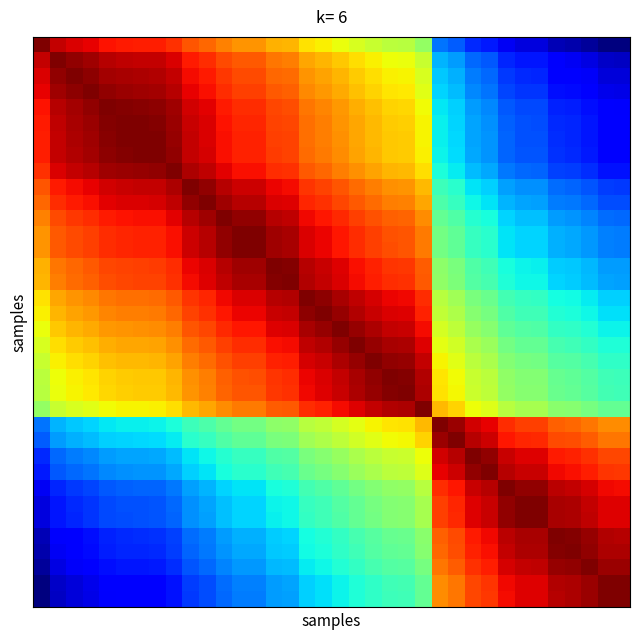

Count the number of categories in the chart.

36